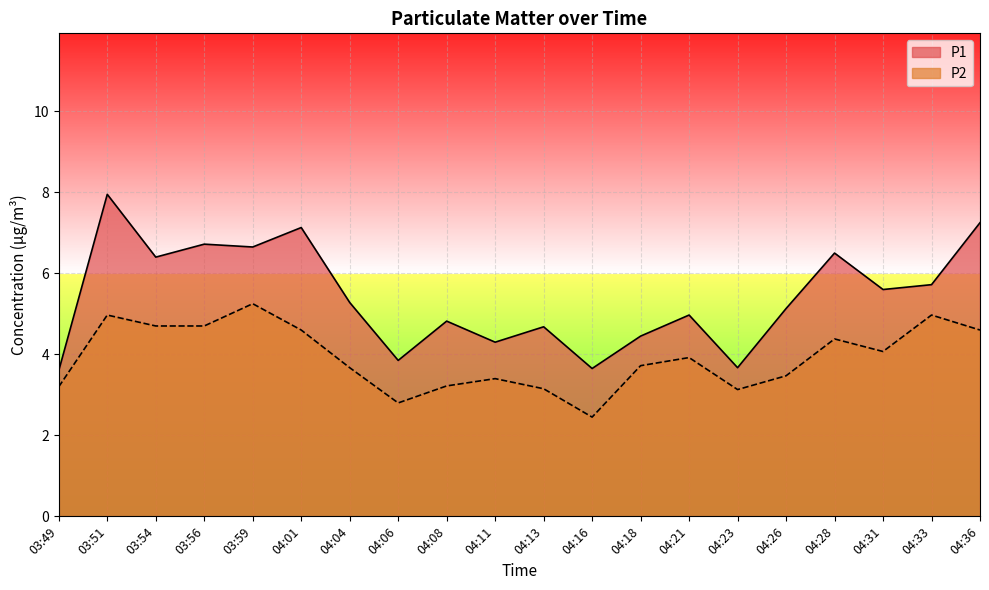

Reading right to left, extract all data points from this chart.

P1: 04:36=7.2	04:33=5.7	04:31=5.6	04:28=6.5	04:26=5.1	04:23=3.7	04:21=5.0	04:18=4.5	04:16=3.6	04:13=4.7	04:11=4.3	04:08=4.8	04:06=3.9	04:04=5.3	04:01=7.1	03:59=6.7	03:56=6.7	03:54=6.4	03:51=8.0	03:49=3.6
P2: 04:36=4.6	04:33=5.0	04:31=4.1	04:28=4.4	04:26=3.5	04:23=3.1	04:21=3.9	04:18=3.7	04:16=2.5	04:13=3.1	04:11=3.4	04:08=3.2	04:06=2.8	04:04=3.7	04:01=4.6	03:59=5.2	03:56=4.7	03:54=4.7	03:51=5.0	03:49=3.2